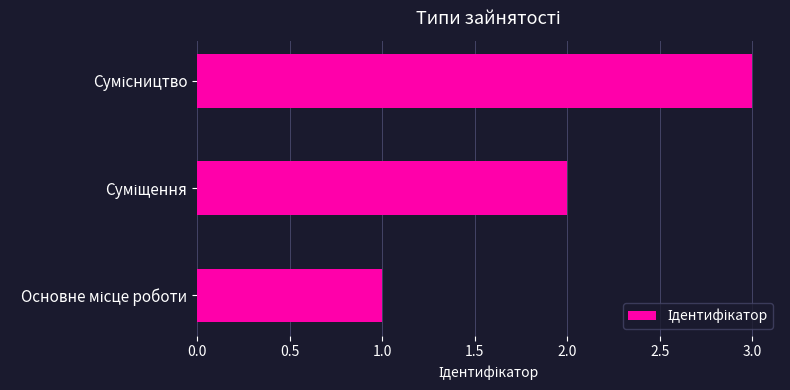

What is the maximum value shown in the chart?

3